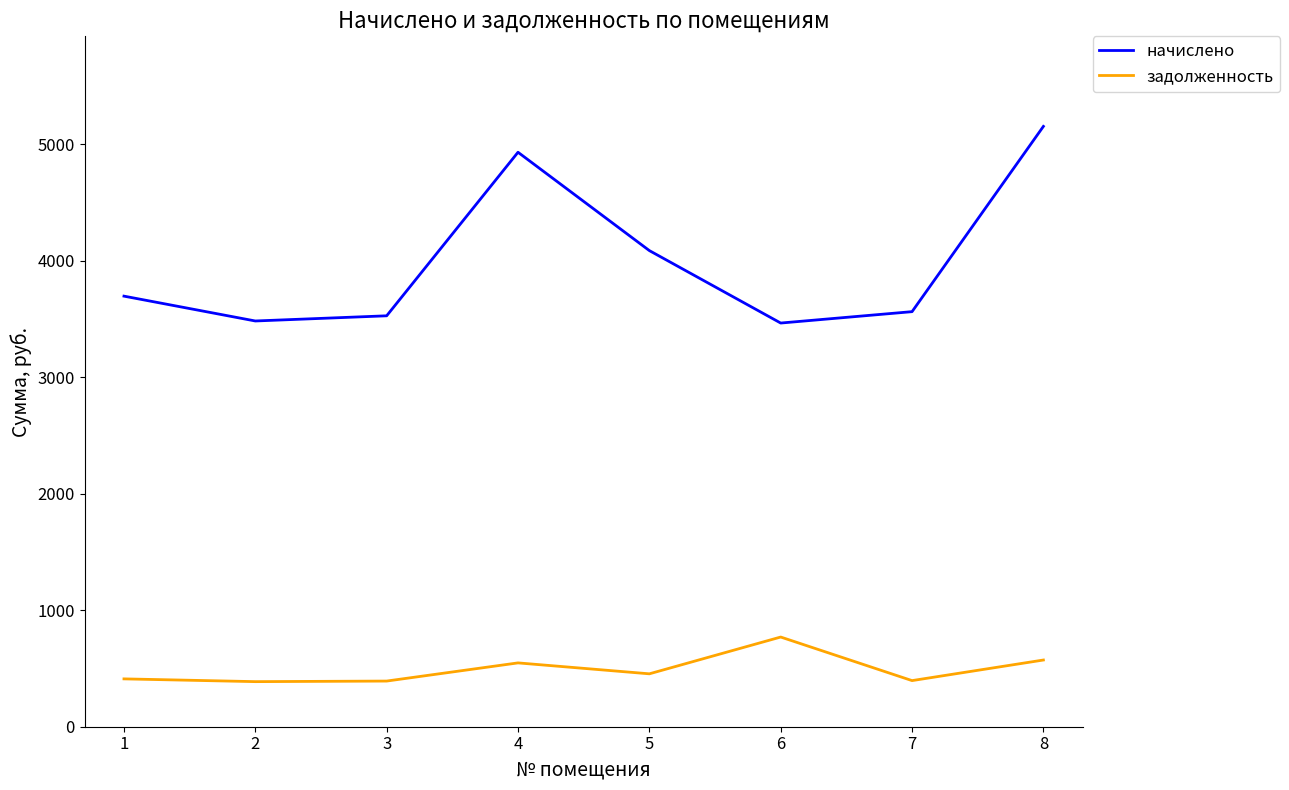

Between 5 and 7, which series saw the biggest shift?

начислено